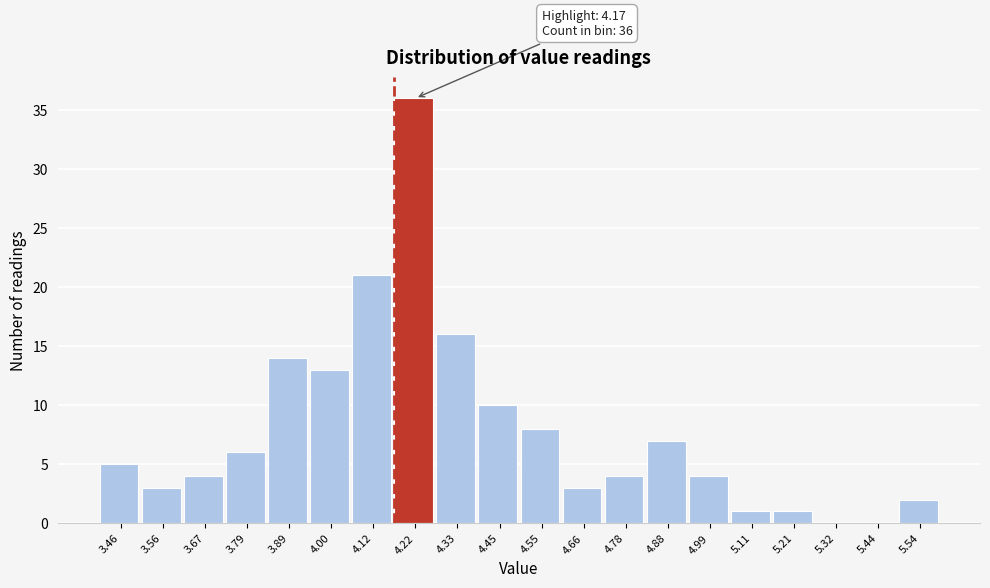

Over which range of the x-axis is the bar tallest?

4.17 to 4.28